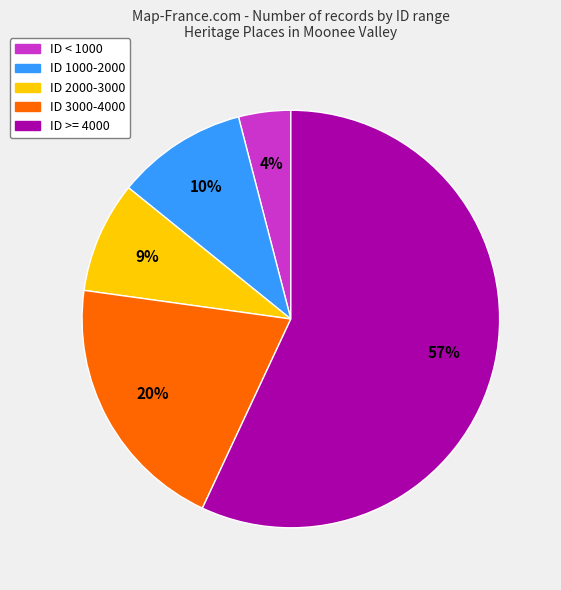

Which slice is the largest?

ID >= 4000